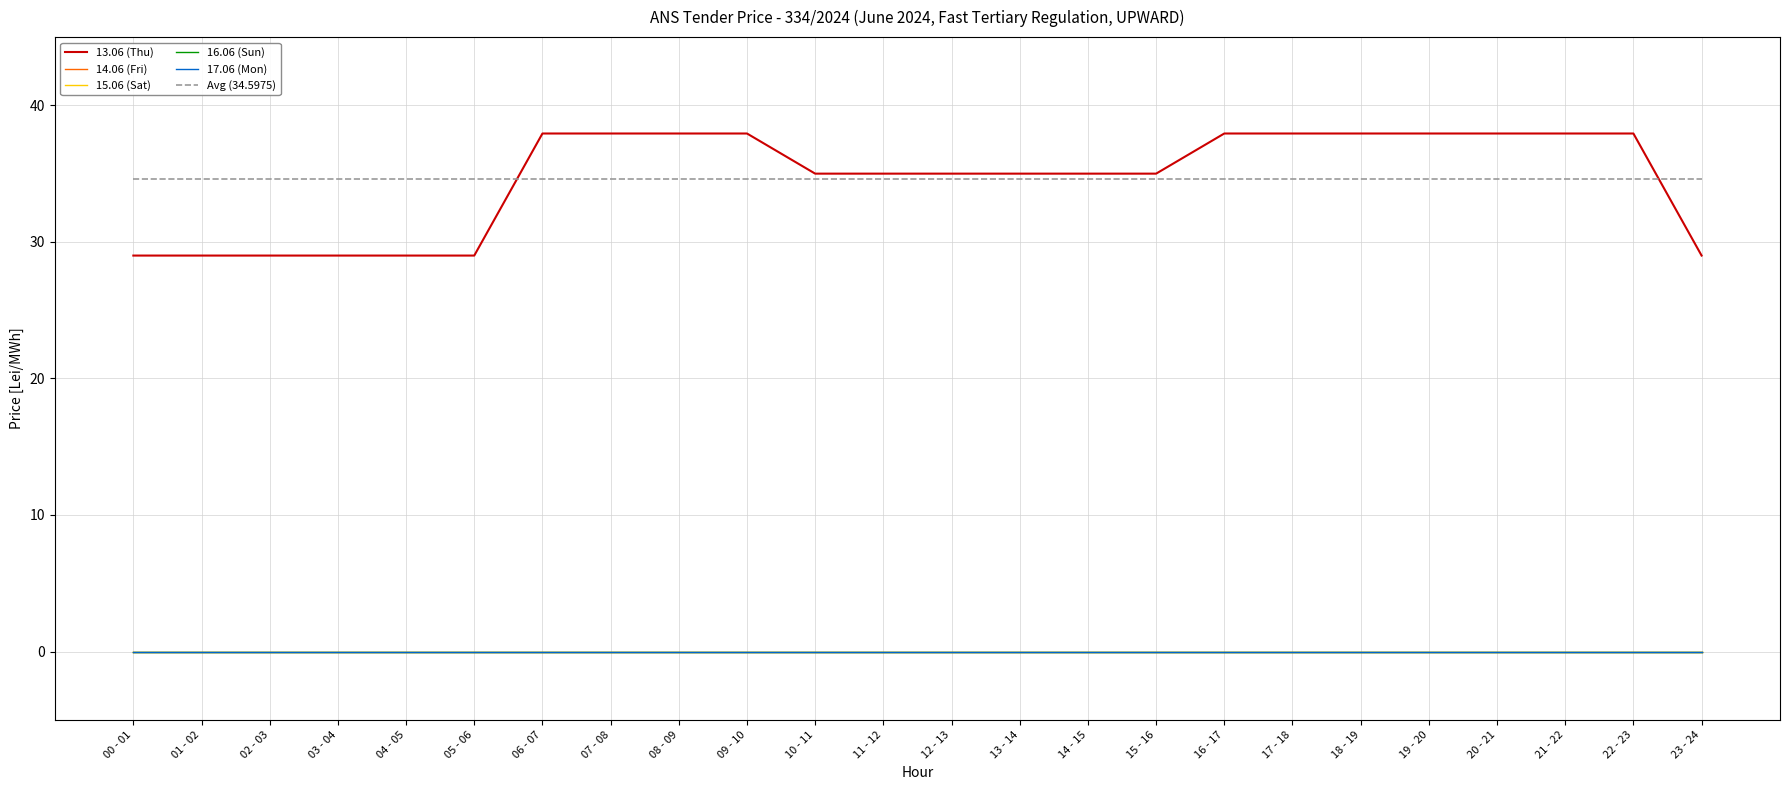

Does the chart have visible grid lines?

Yes